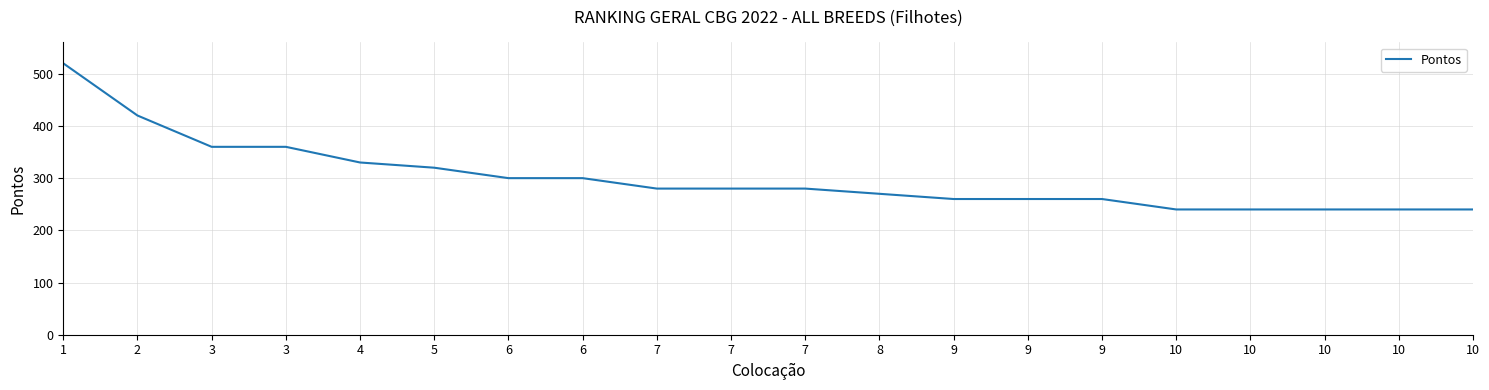

How many lines are shown in the chart?

1